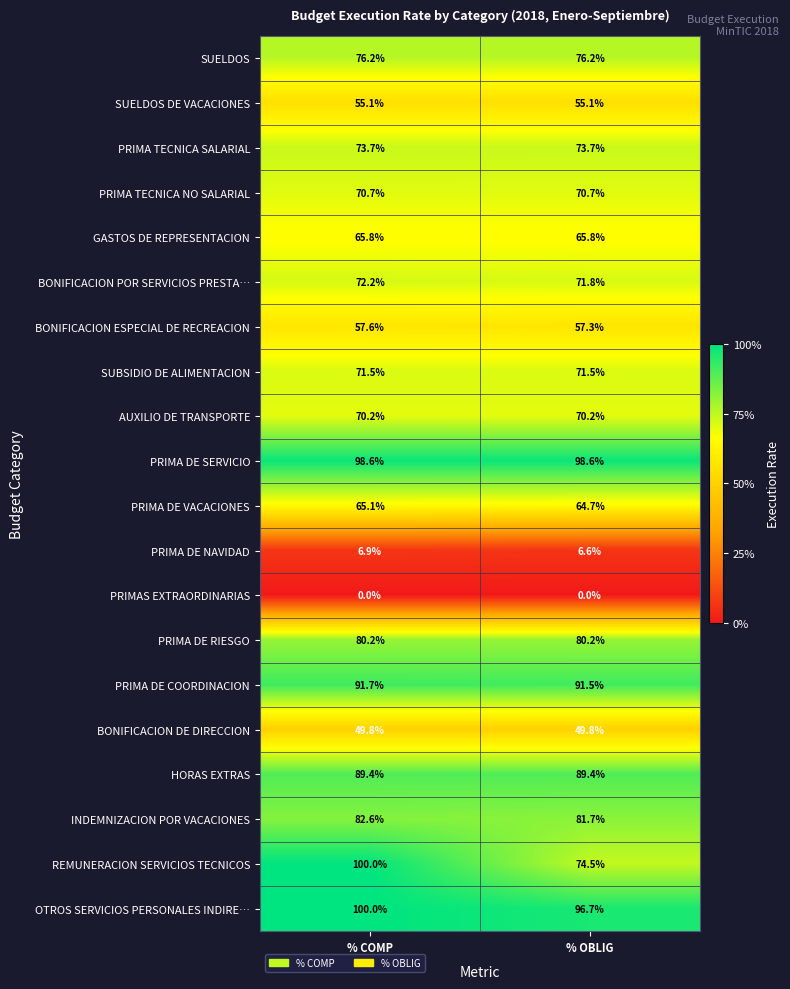

Which series has the largest total across all categories?

PRIMA DE SERVICIO